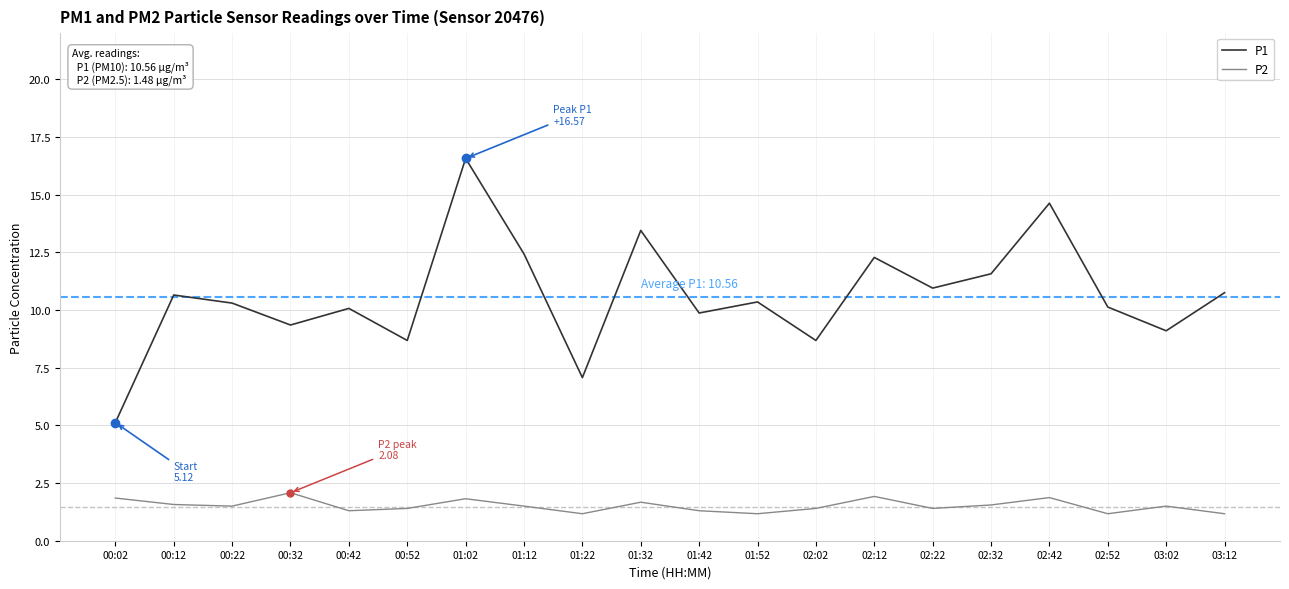

The P1 series shows 5.4 at 01:52. True or false?

False